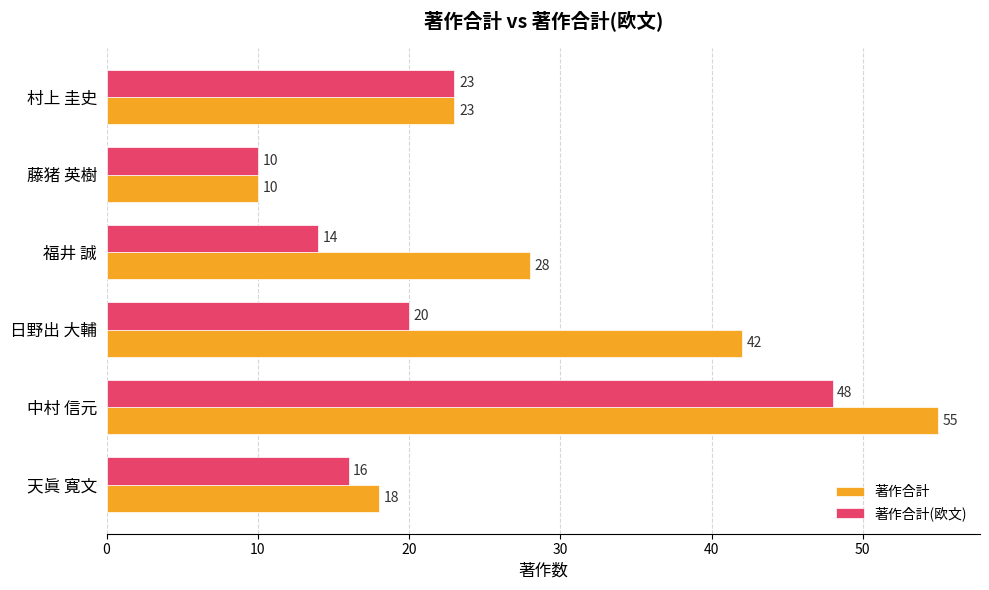

What is the average value of the 著作合計(欧文) series?

22